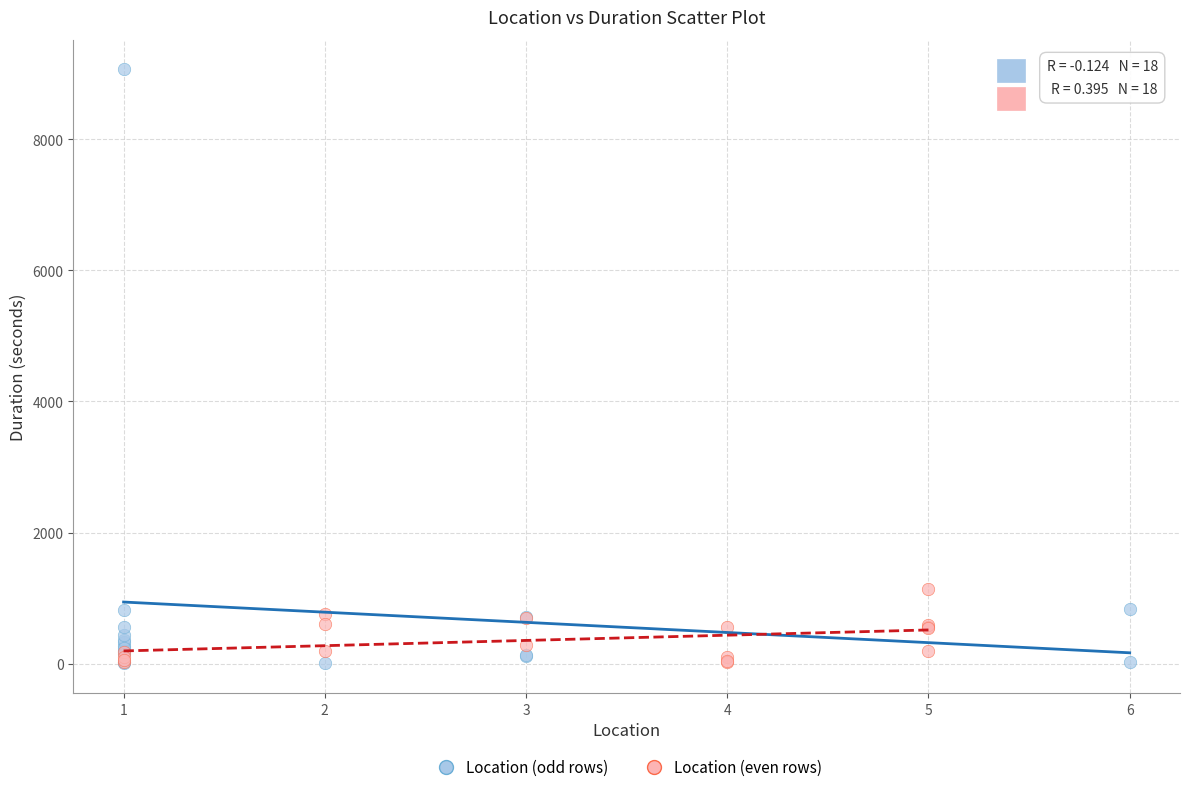

Which series reaches the maximum Y coordinate?

Location (odd rows)